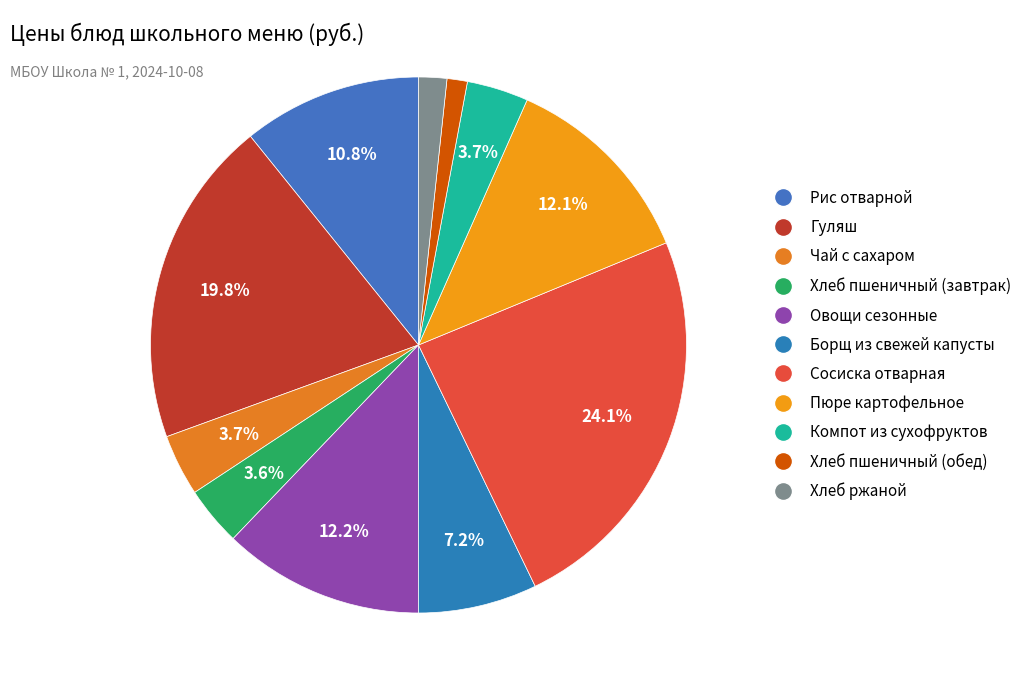

What percentage do Пюре картофельное and Чай с сахаром together represent?

15.8%